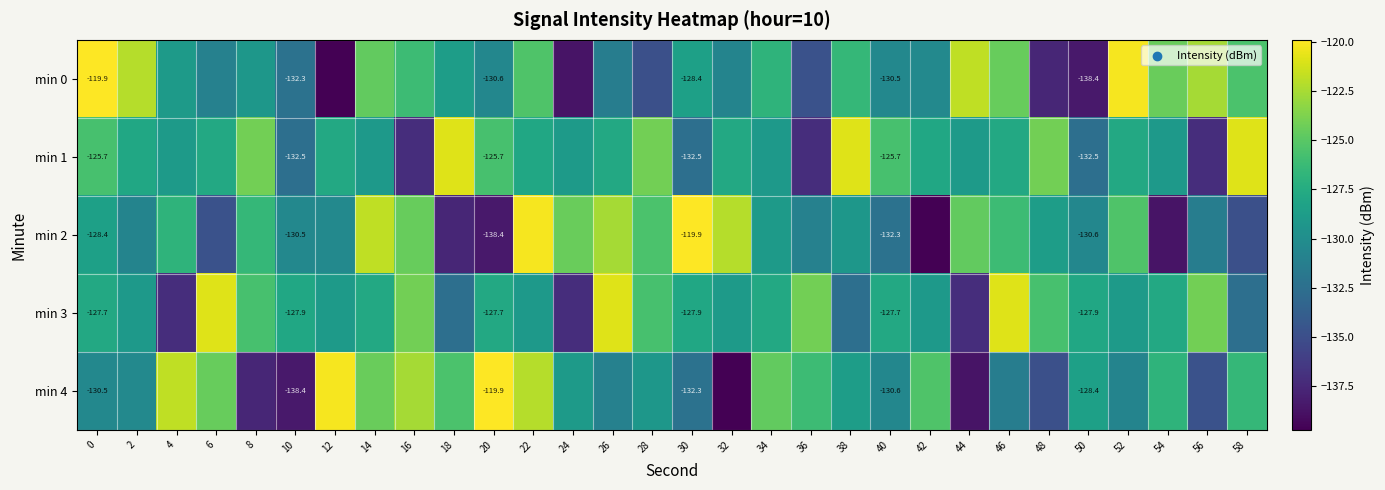

What is the difference between the highest and lowest values at 32?

17.7